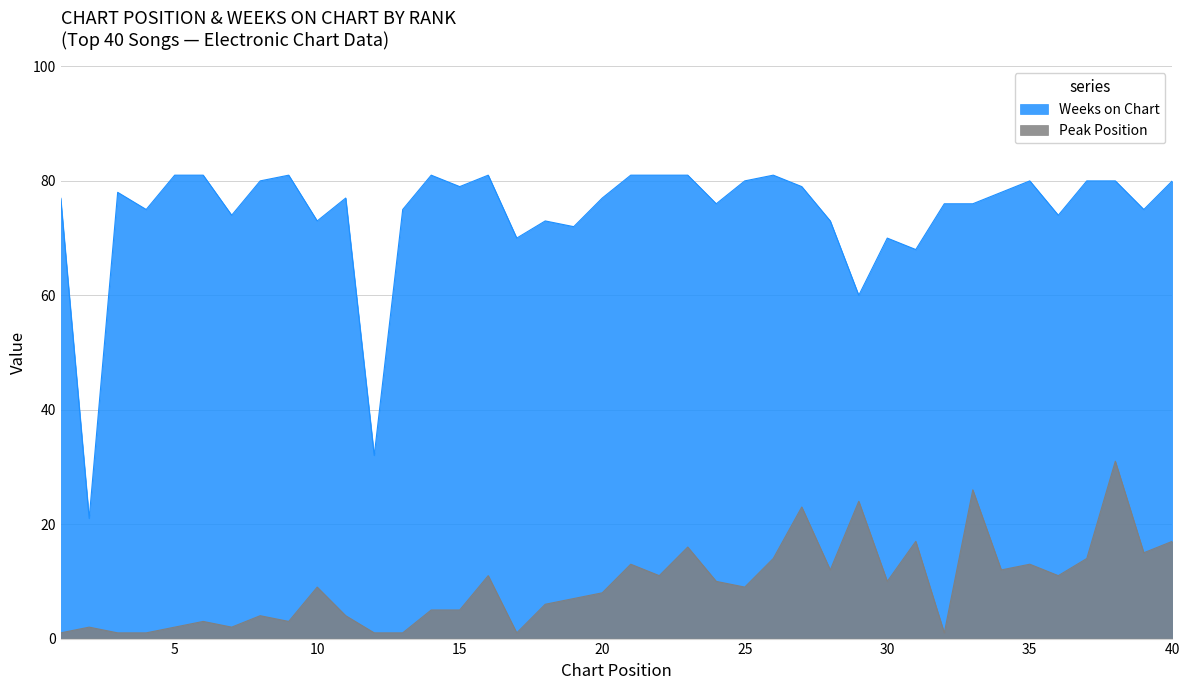

Which label corresponds to the largest value in the chart?

5